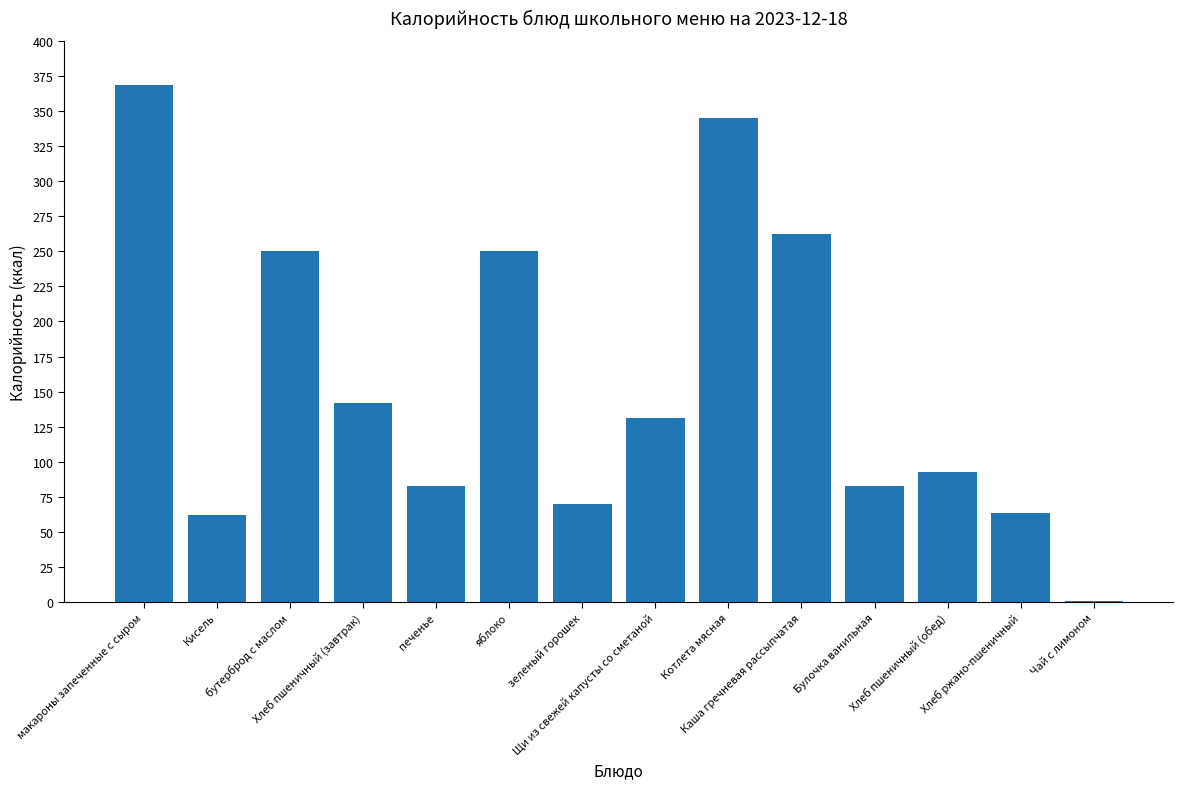

Which has a higher value, Котлета мясная or Хлеб ржано-пшеничный?

Котлета мясная